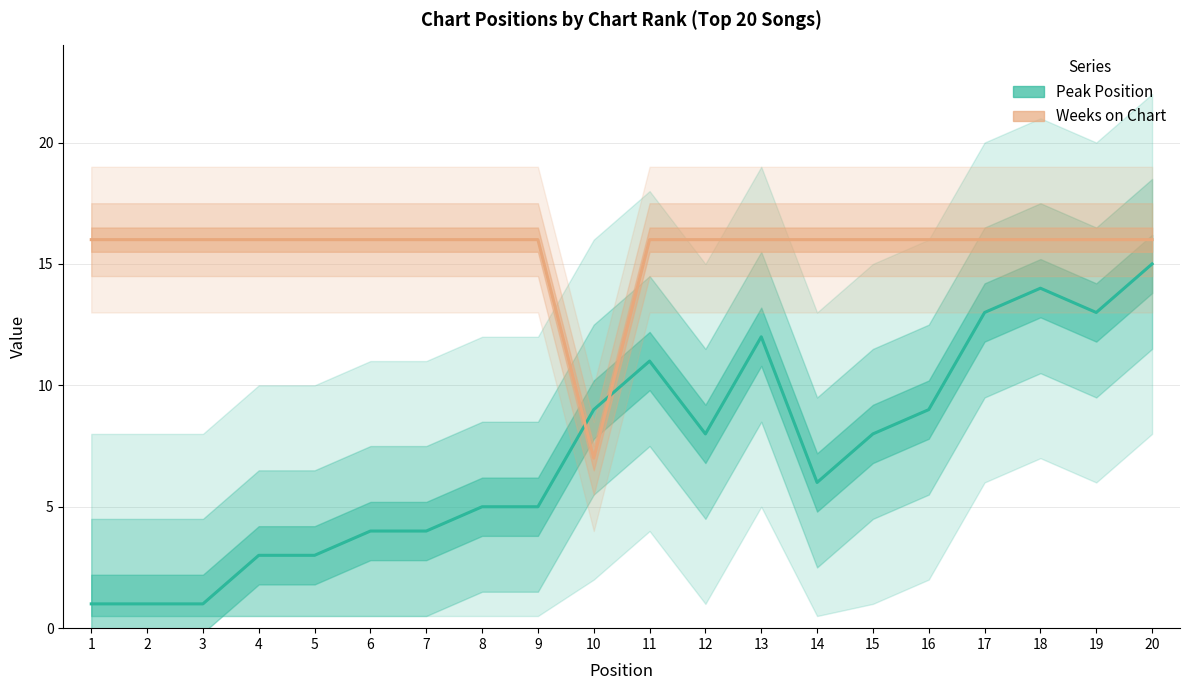

What are all the series names shown in the legend?

Peak Position, Weeks on Chart